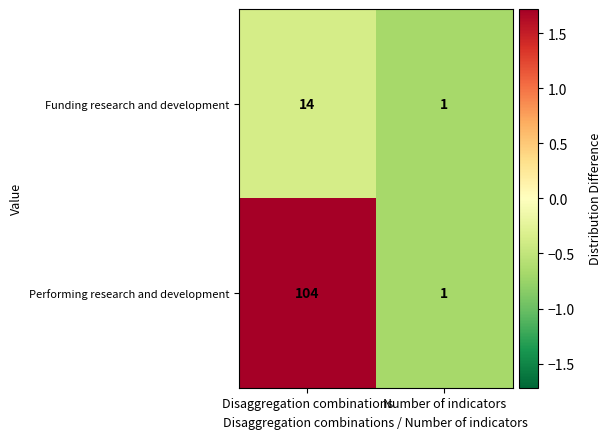

Reading left to right, list all the values displayed in this chart.

Funding research and development: 14	1
Performing research and development: 104	1